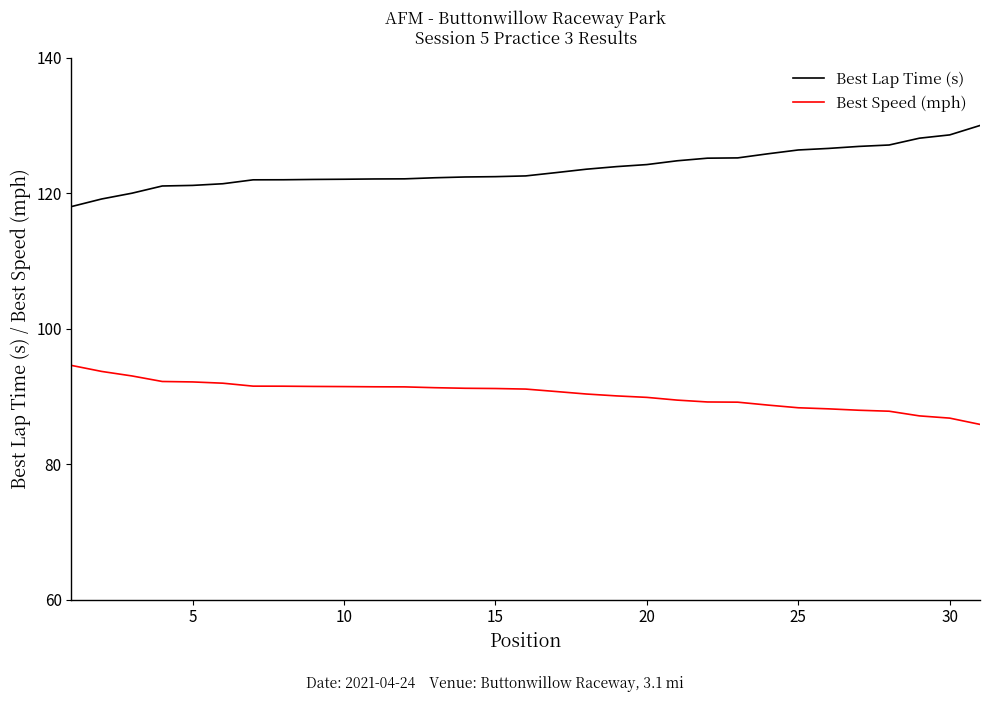

What is the smallest value displayed?

85.9